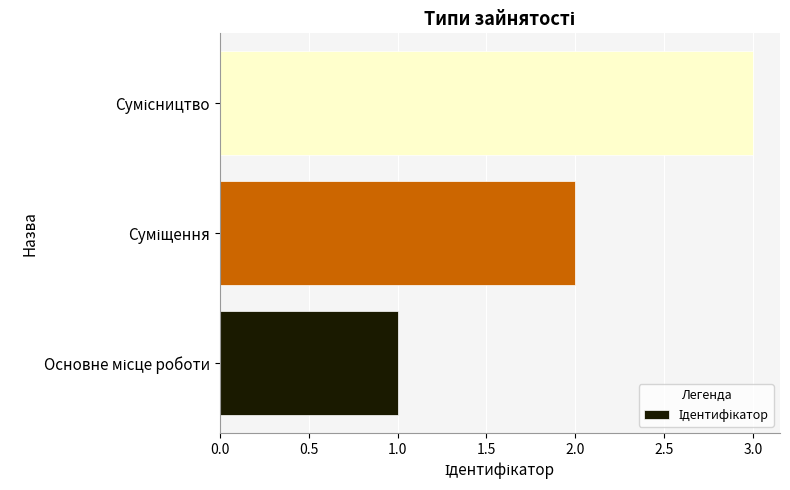

What is the sum of all values?

6